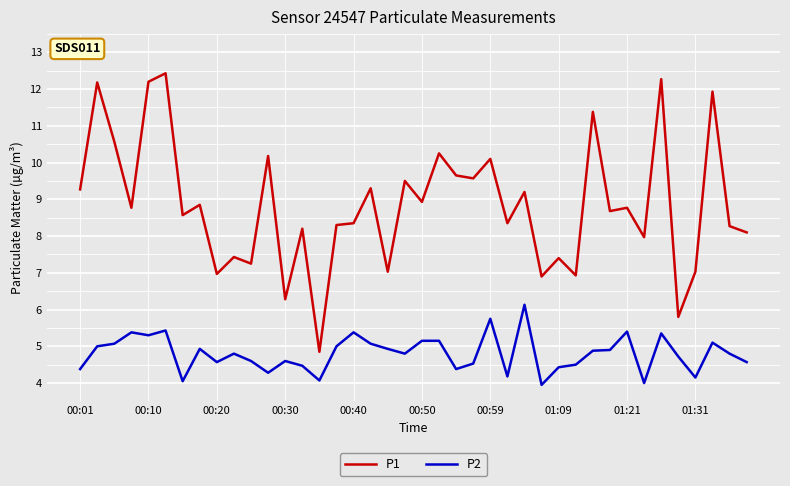

Rank the series by their average value, from highest to lowest.

P1, P2